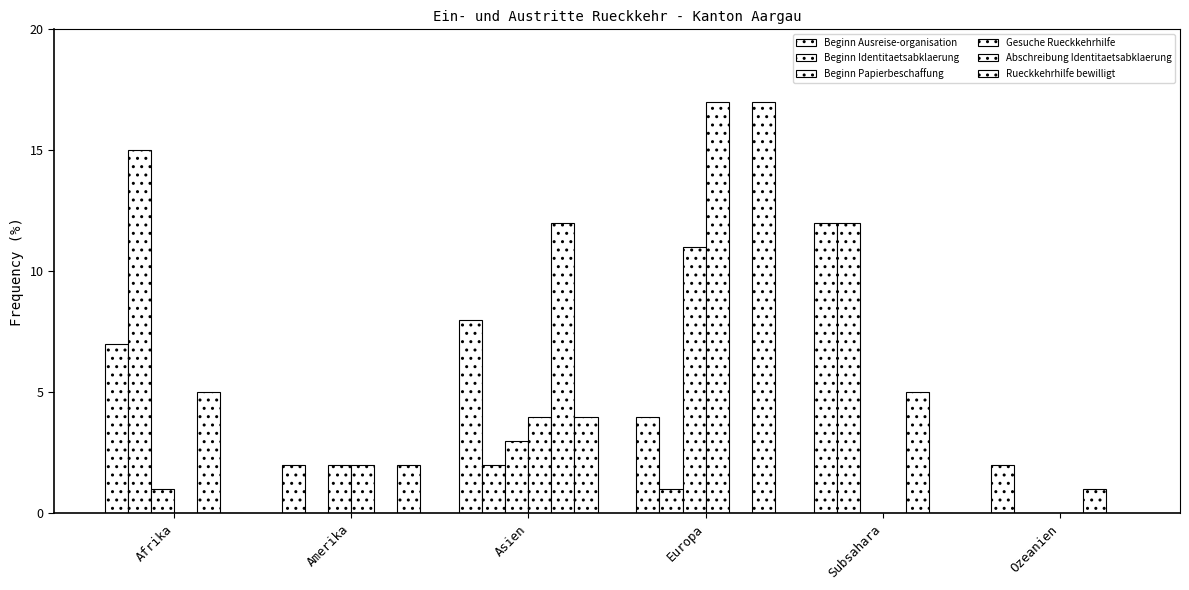

Does the chart contain stacked bars?

No